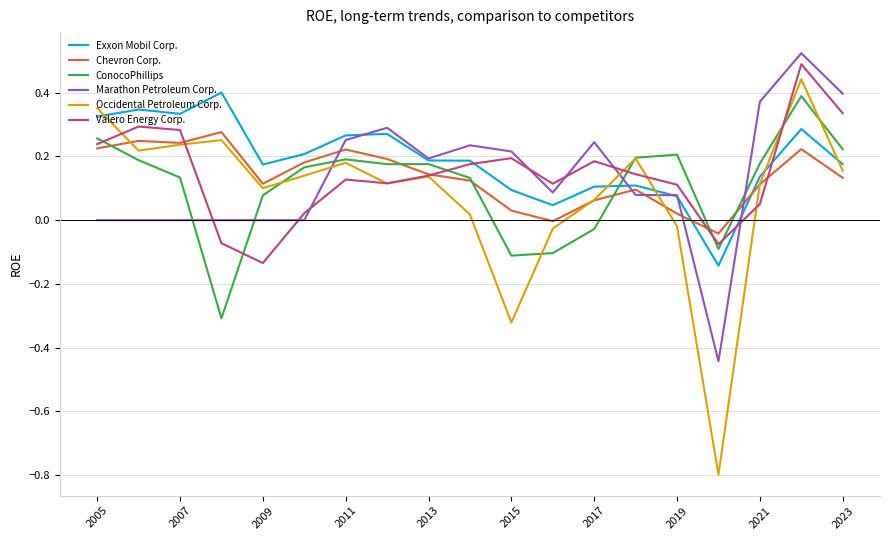

Does the chart have visible grid lines?

Yes